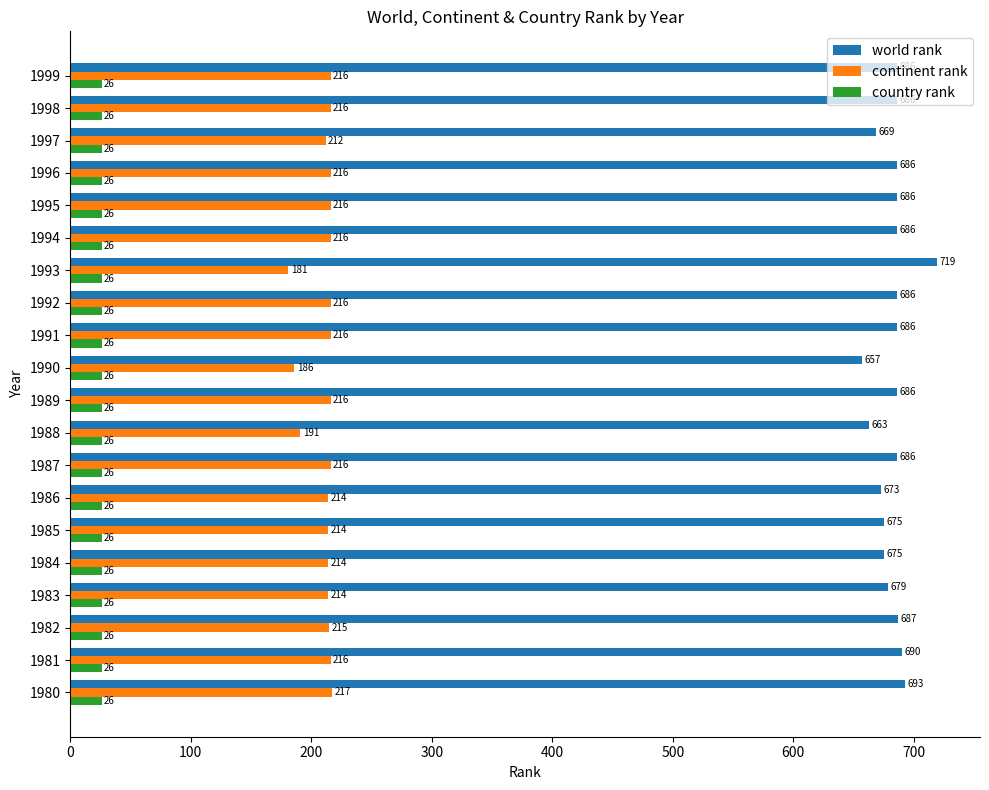

Which series has the largest range (max minus min)?

world rank